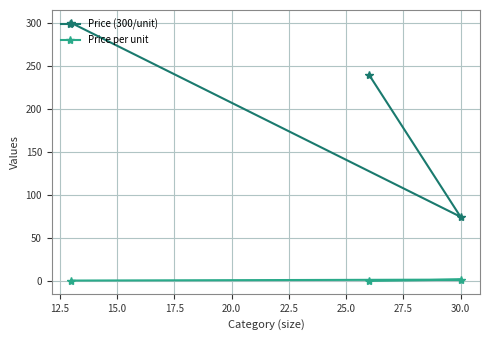

What is the sum of all Price (300/unit) values?

615.0